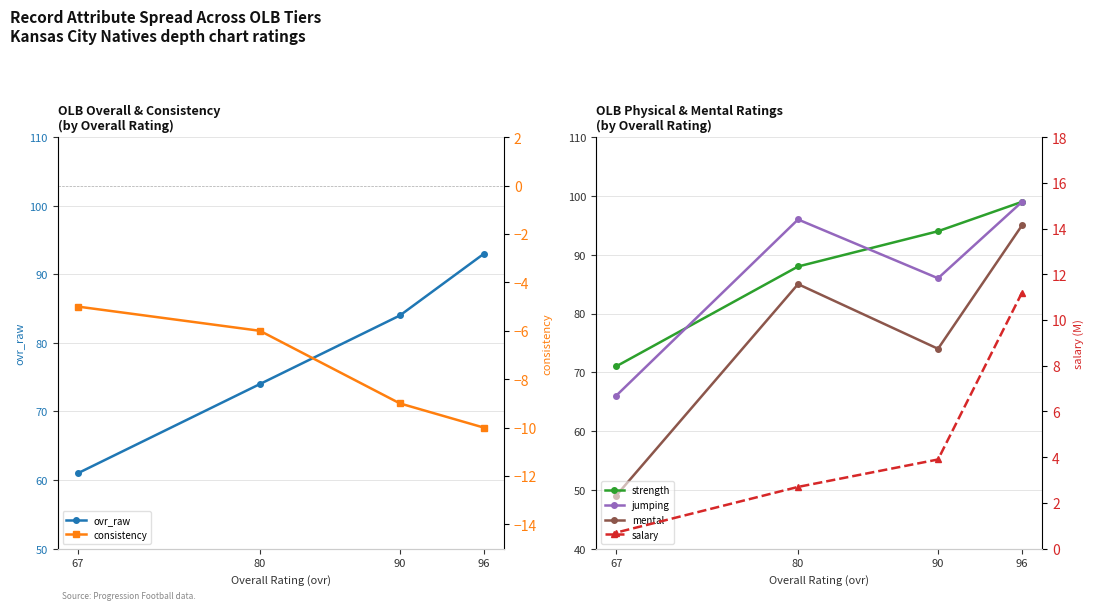

What is the difference between the second highest and minimum values in the mental series?

36.0